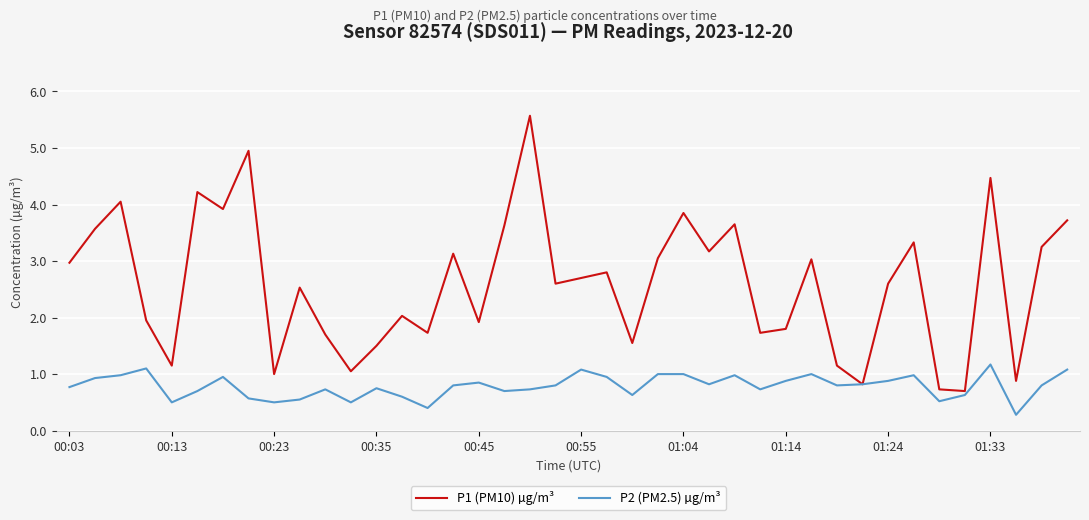

What is the smallest value displayed?

0.3